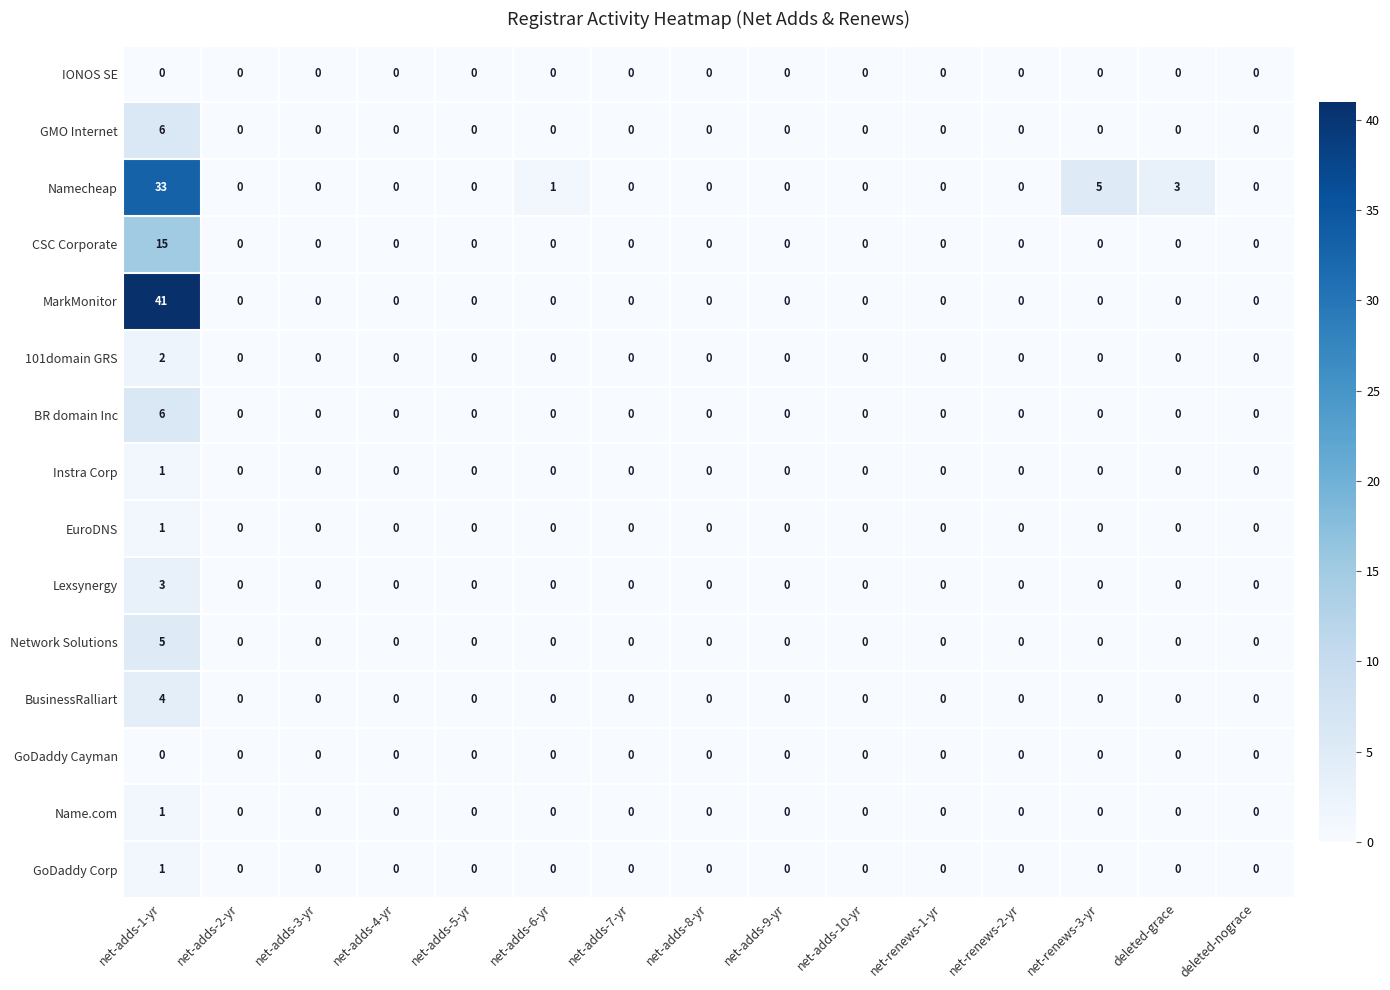

Which category has the highest value across all series?

net-adds-1-yr